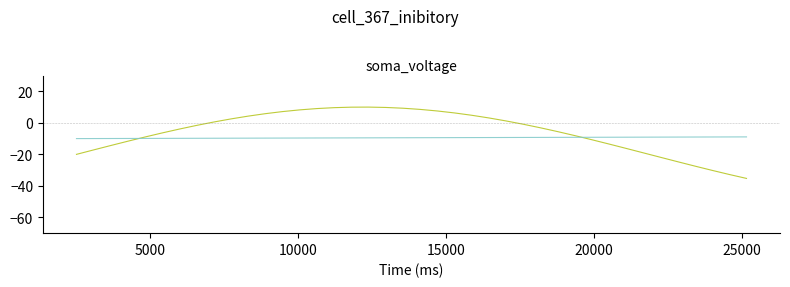

What is the minimum value shown in the chart?

-35.3